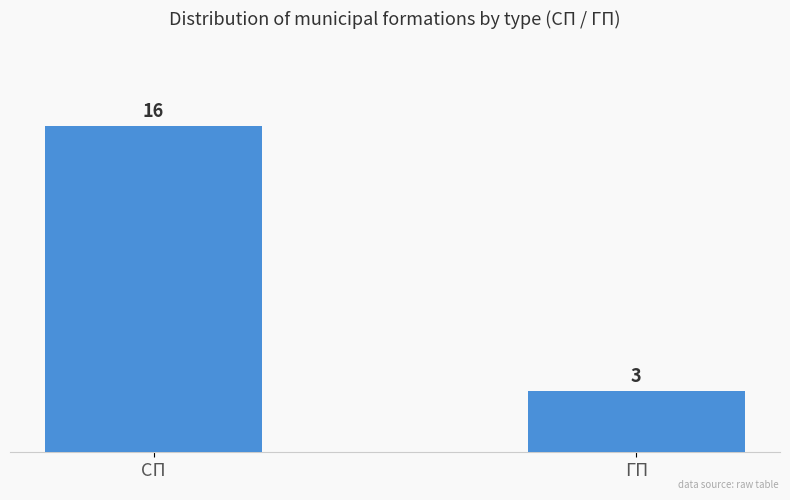

How many values are between 3 and 16?

2